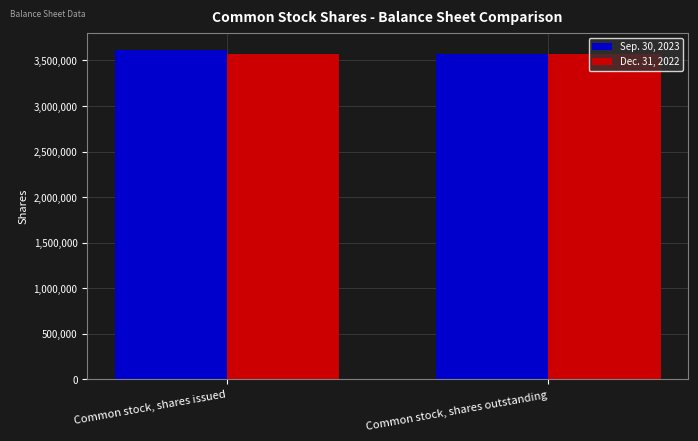

What position from the left is Common stock, shares issued?

1